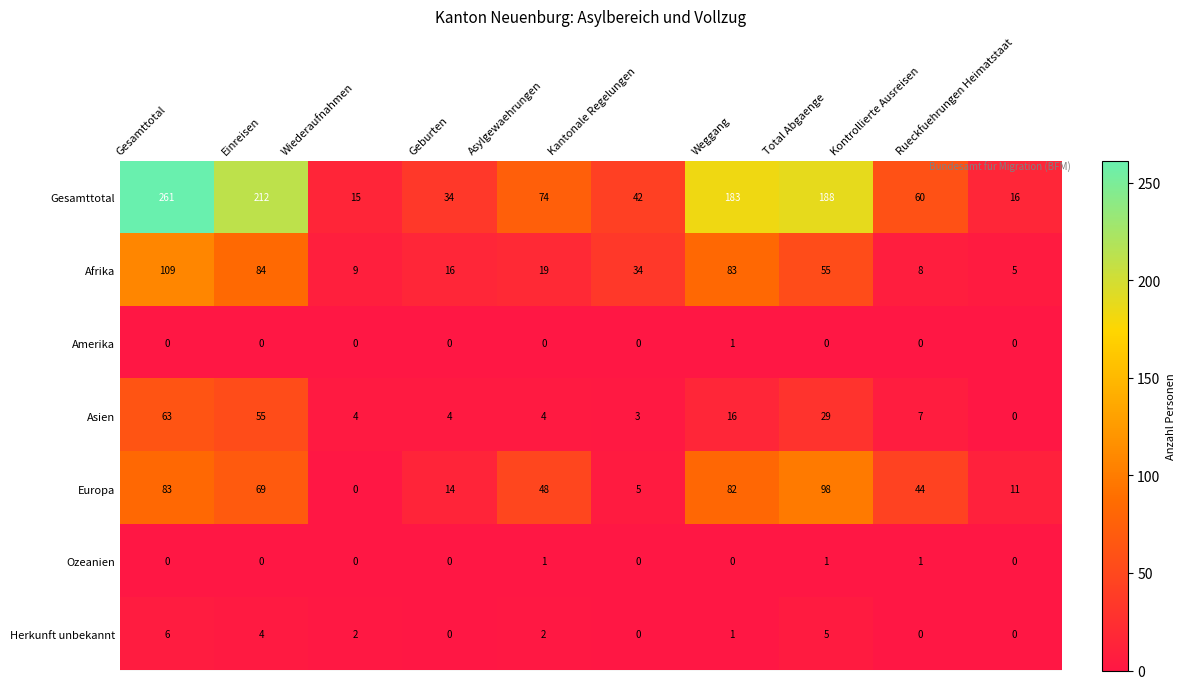

How many distinct data groups are displayed?

7